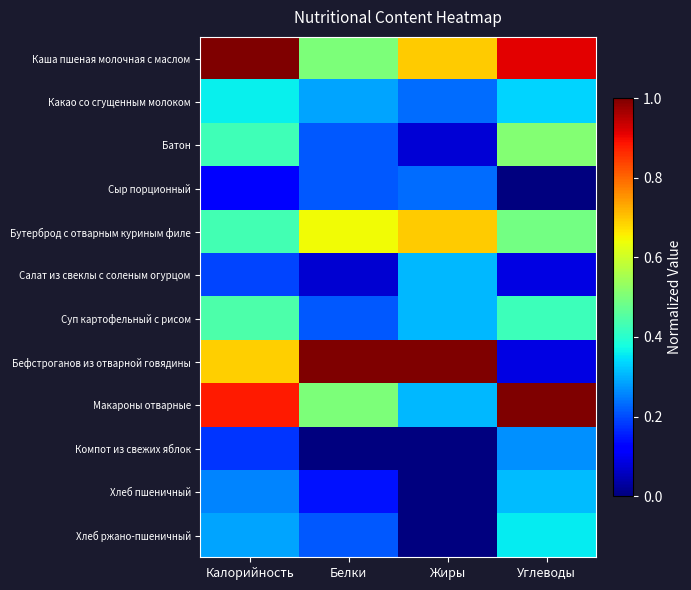

Which series has the largest total across all categories?

Каша пшеная молочная с маслом